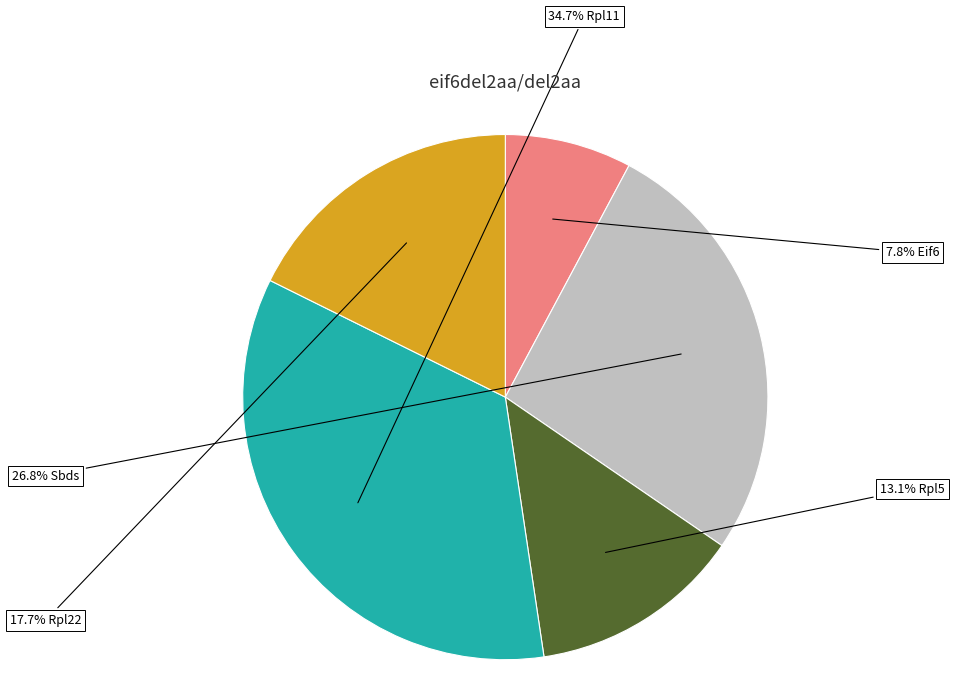

Which category has the biggest portion of the pie?

Rpl11